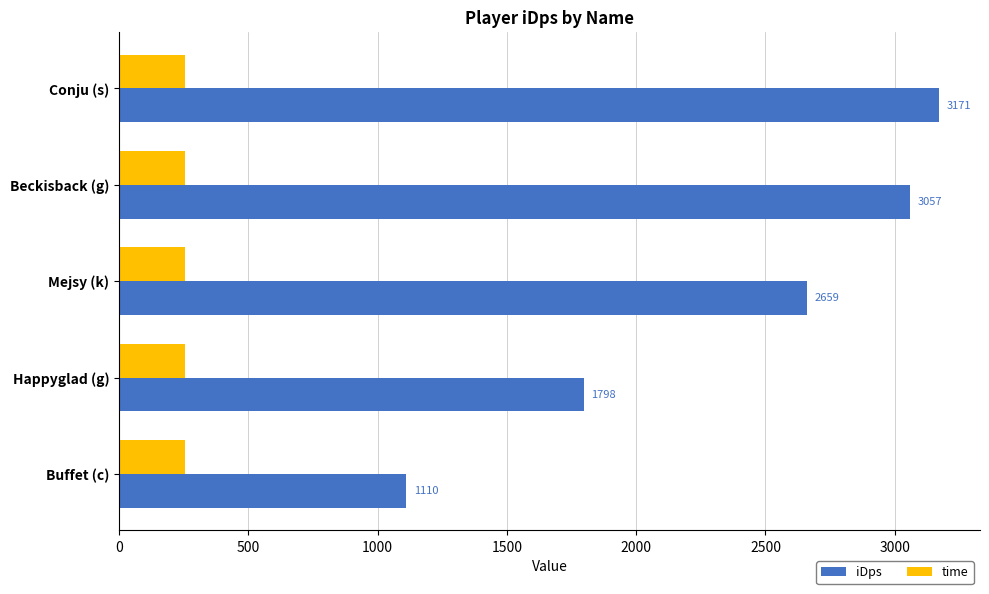

What is the difference between the maximum and minimum values in the iDps series?

2061.3